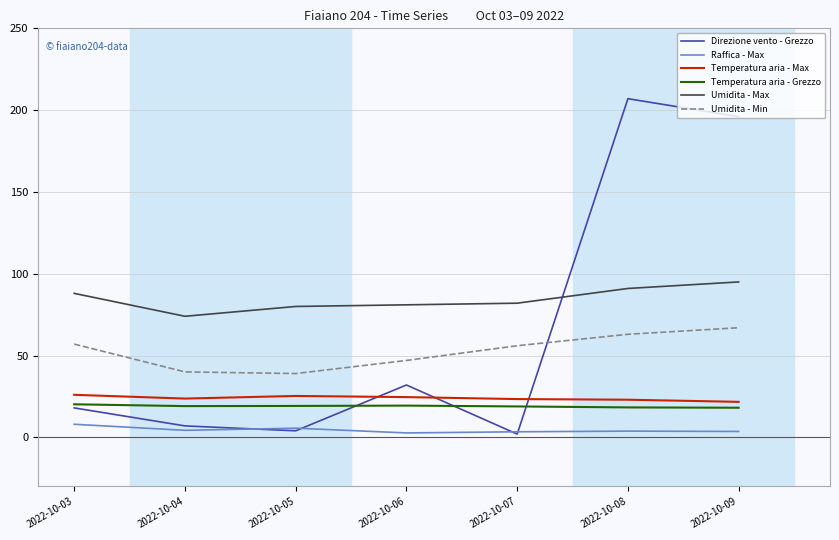

Is it true that Raffica - Max equals 3.4 at 2022-10-07?

True